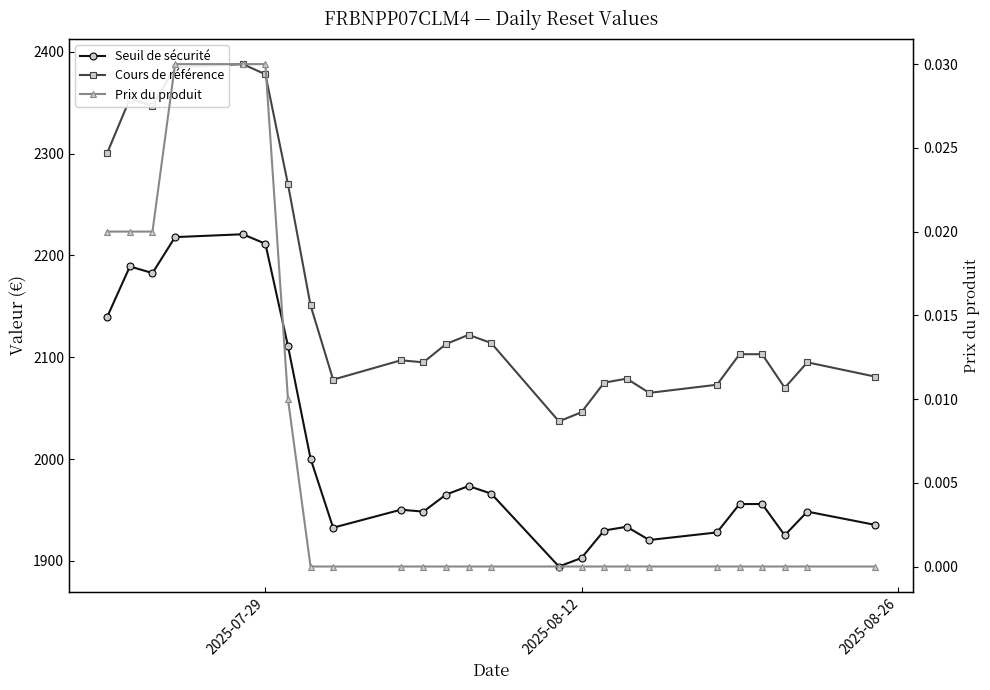

True or false: Seuil de sécurité and Prix du produit cross at least once.

False